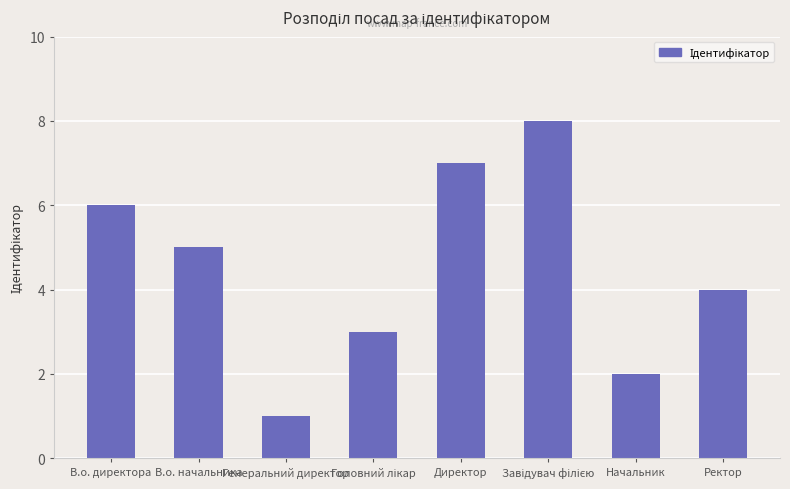

What is the ratio of the value at Ректор to the value at Директор?

0.6